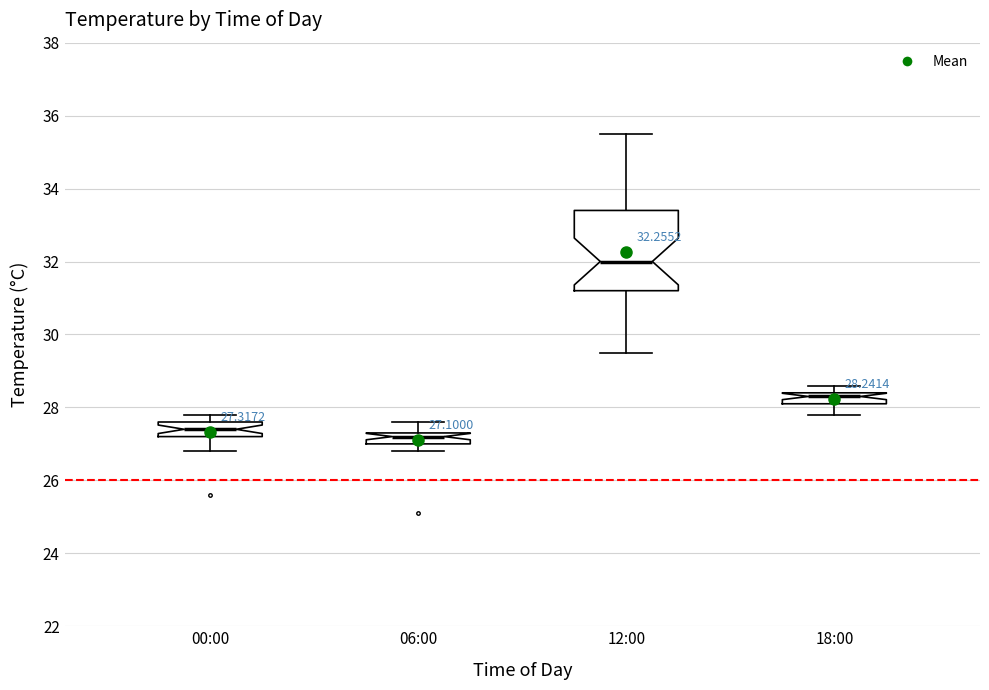

Which box is the tallest, from its lower edge to its upper edge?

12:00